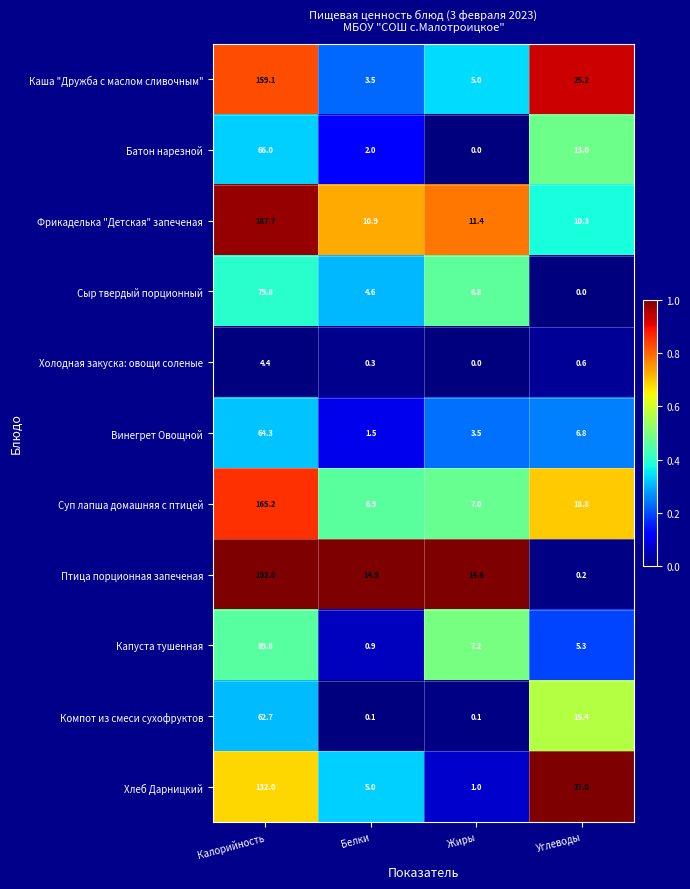

What is the highest value of the Суп лапша домашняя с птицей series?

165.2